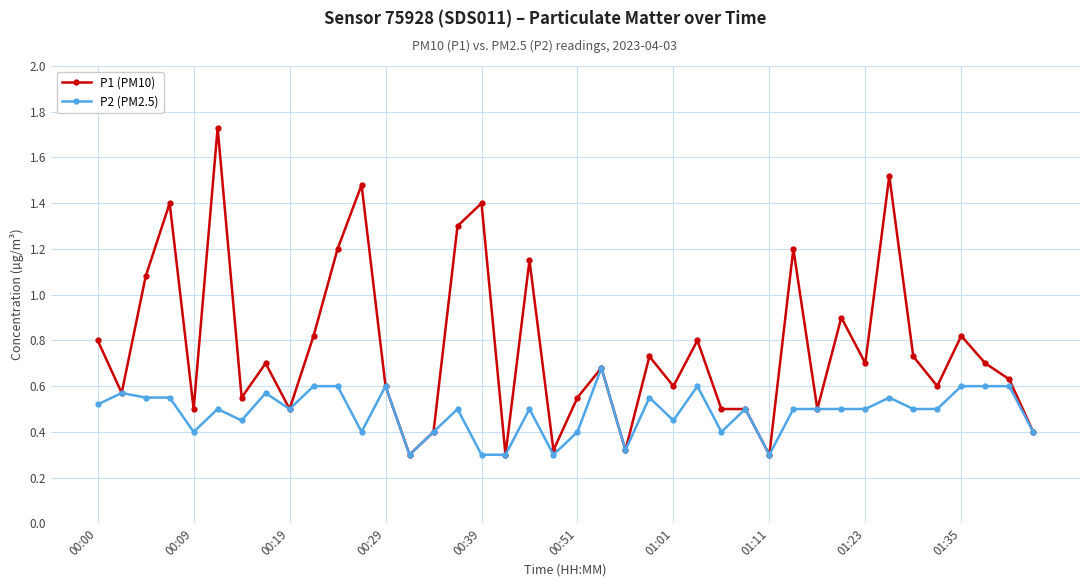

List the series in order of their overall mean, highest first.

P1 (PM10), P2 (PM2.5)